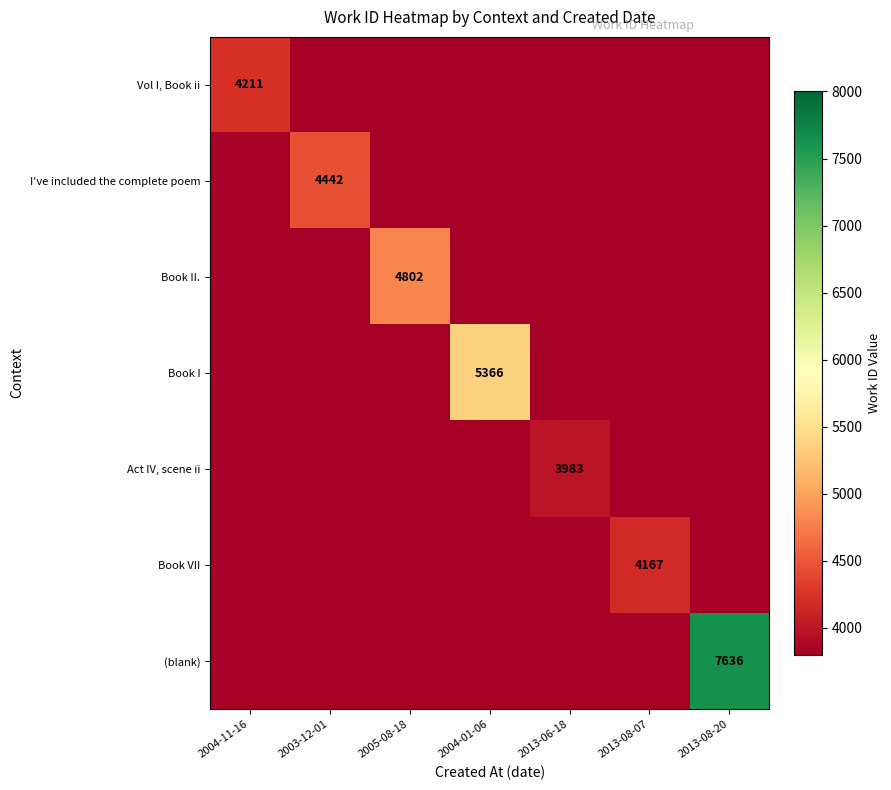

Is it true that Book II. equals 8149 at 2005-08-18?

False